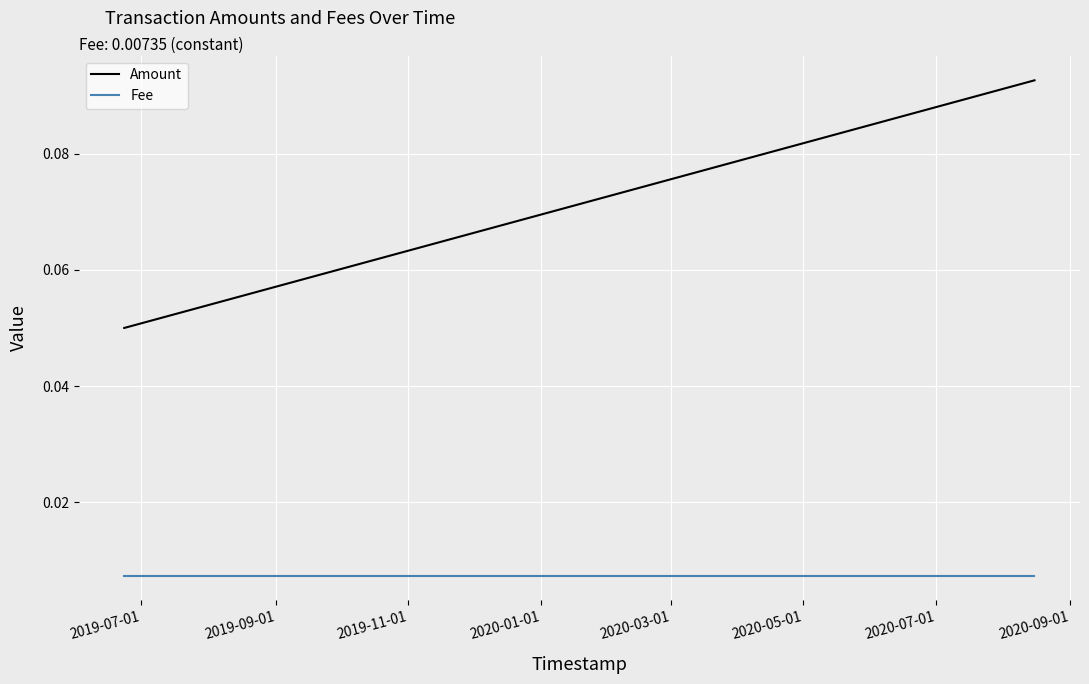

Which series has the largest range (max minus min)?

Amount